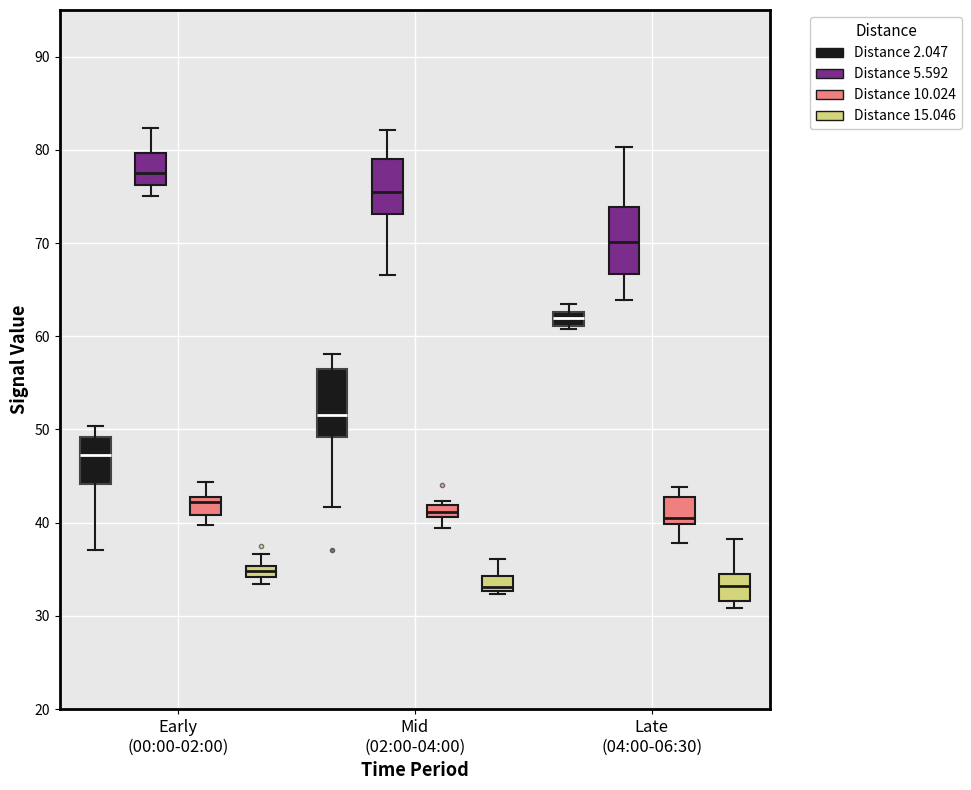

Where does the median line of the box for Late (04:00-06:30) (Distance 2.047) sit on the y-axis? The values are not printed on the chart, so give them approximately, as read against the axis.

62